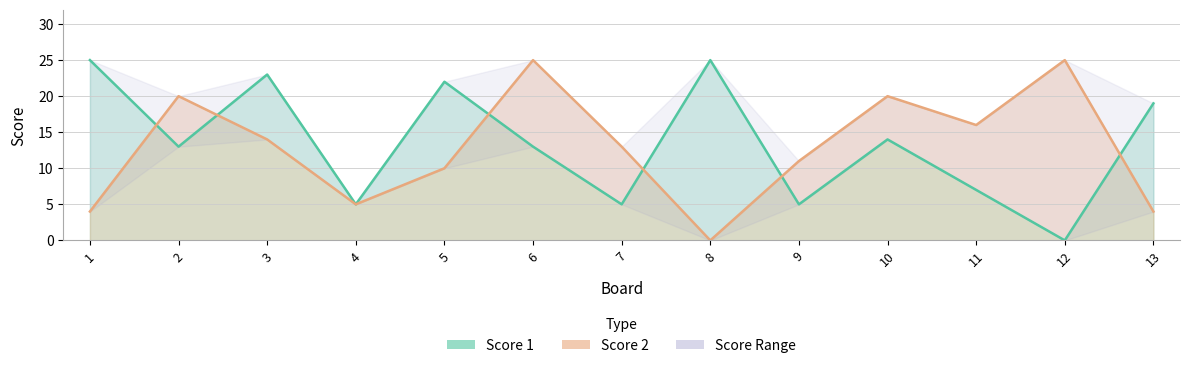

At which category does Score 2 reach its first local valley?

4